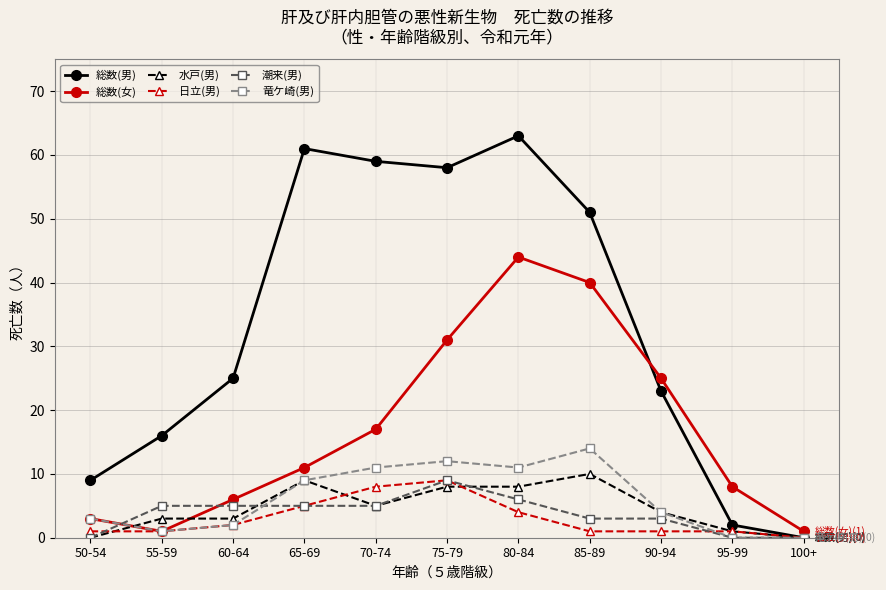

At which label does 日立(男) reach its minimum?

100+